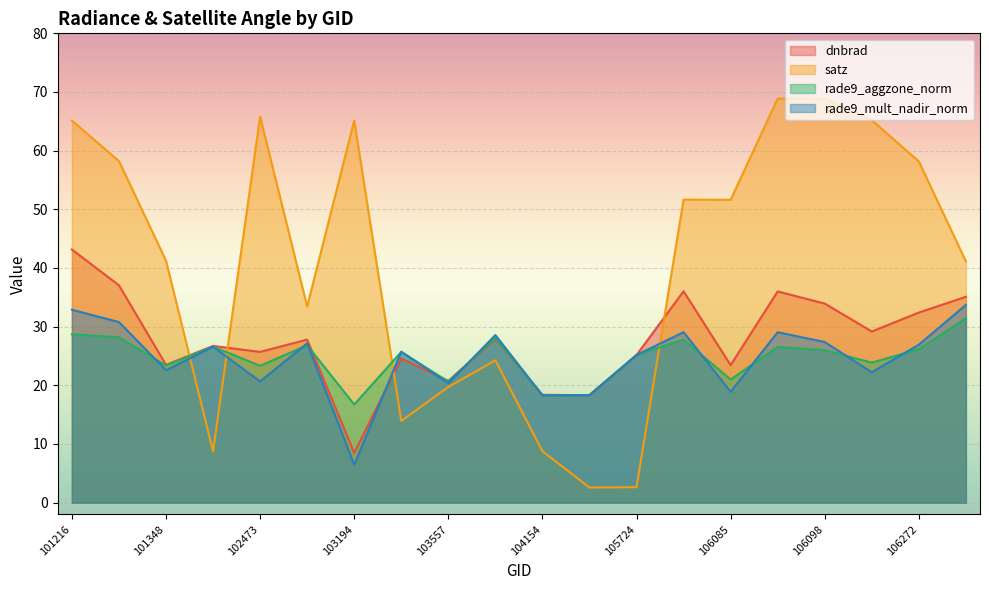

In rade9_aggzone_norm, how many points are lower than both neighbors (excluding endpoints)?

7